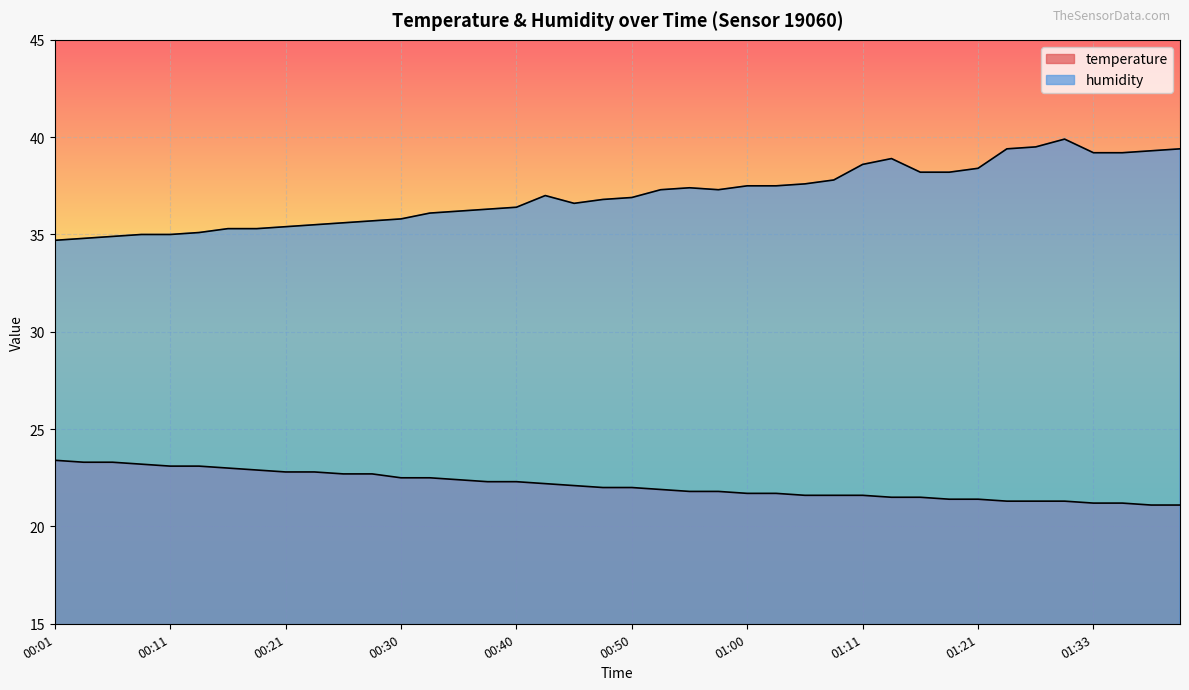

What is the difference between the temperature values at 00:28 and 01:33?

1.5